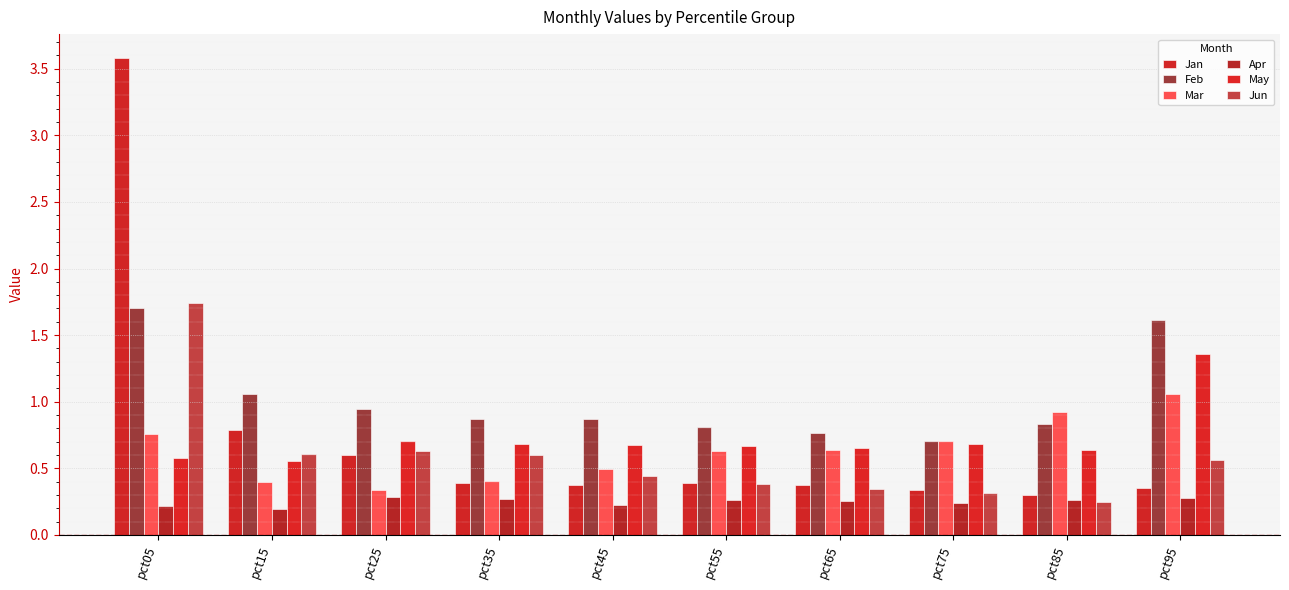

What is the value of the Jun bar at the 10th from the left?

0.6